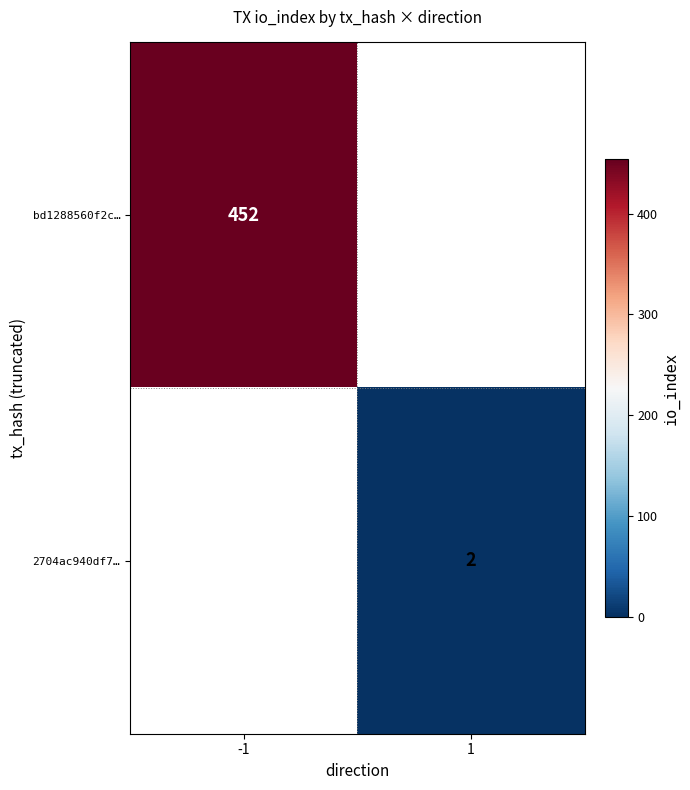

The value of bd1288560f2c… at -1 is 452. True or false?

True